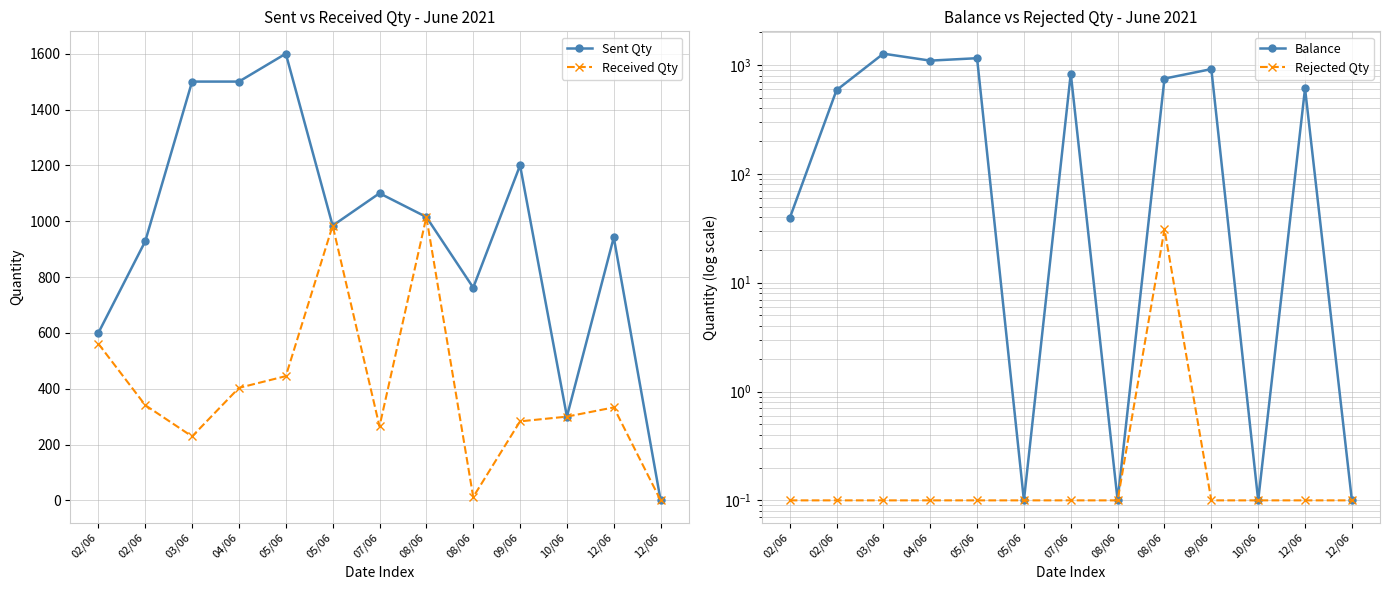

Rank the series by their maximum value, from highest to lowest.

Sent Qty, Balance, Received Qty, Rejected Qty